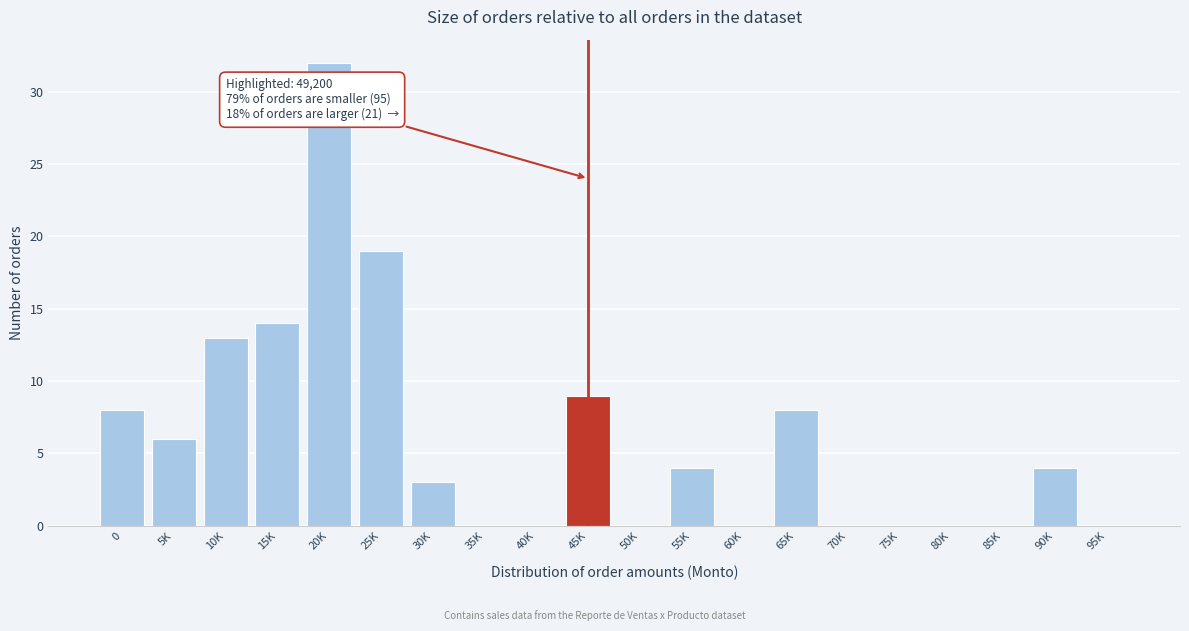

Reading left to right, transcribe all the data shown in this chart.

0=8	5K=6	10K=13	15K=14	20K=32	25K=19	30K=3	35K=0	40K=0	45K=9	50K=0	55K=4	60K=0	65K=8	70K=0	75K=0	80K=0	85K=0	90K=4	95K=0